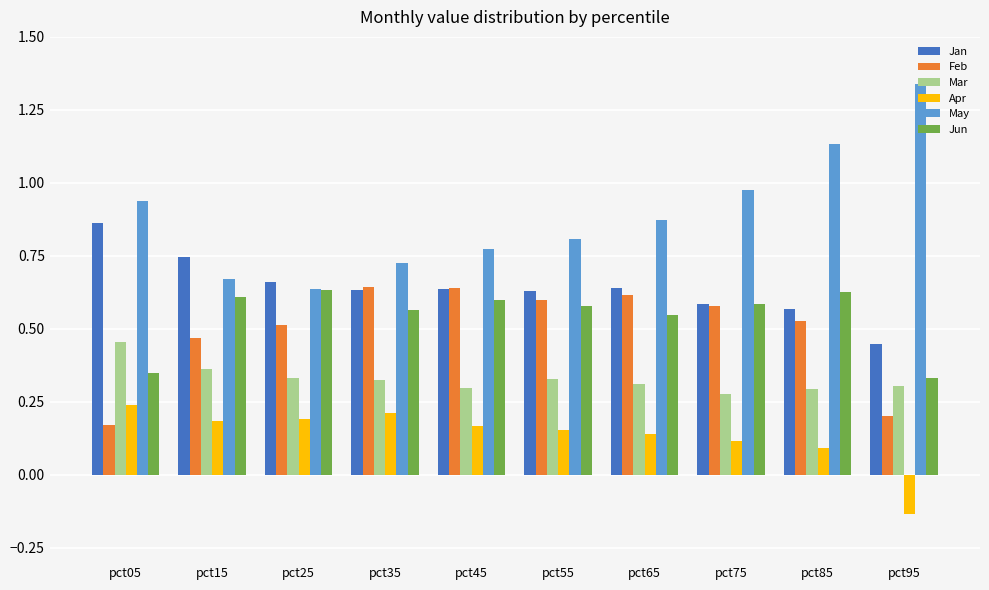

At which category is the sum across all series the highest?

pct85